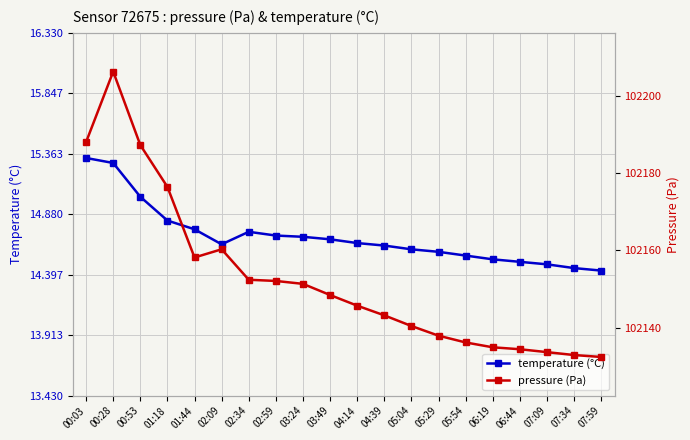

How many categories are shown in the chart?

20